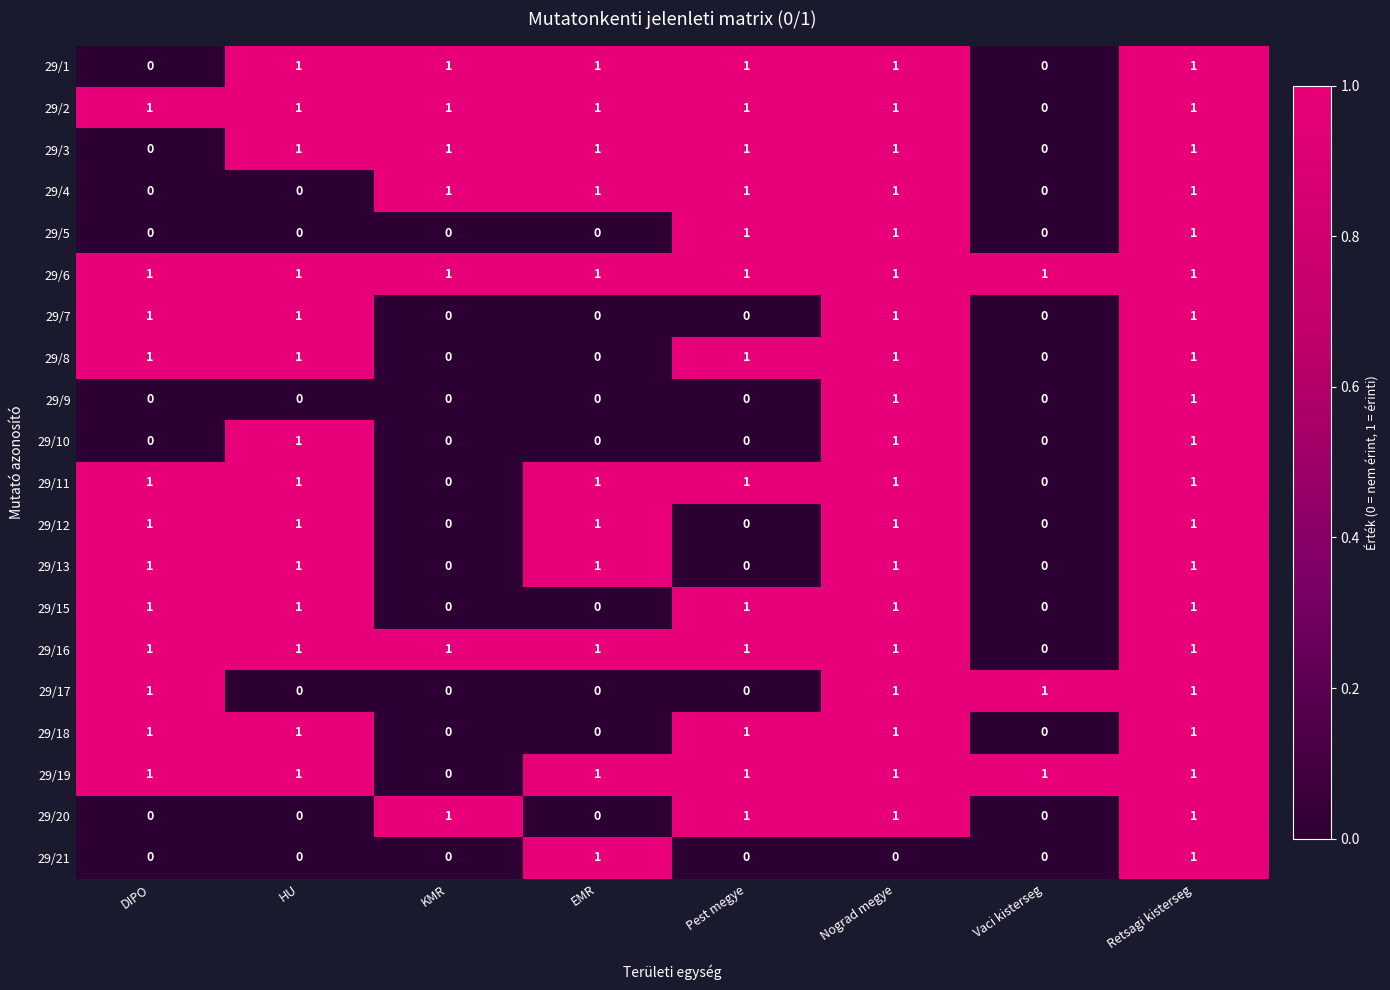

True or false: 29/16 has a value of 1 at Retsagi kisterseg.

True